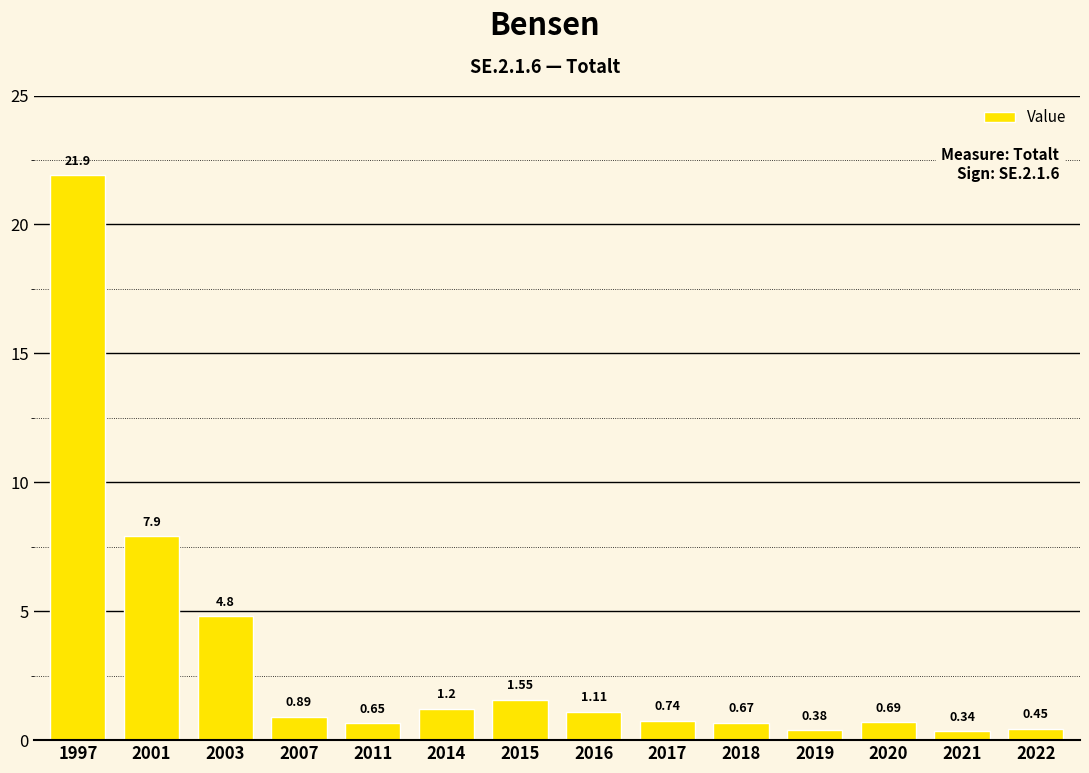

Is it true that the value at 2001 is 11.3?

False